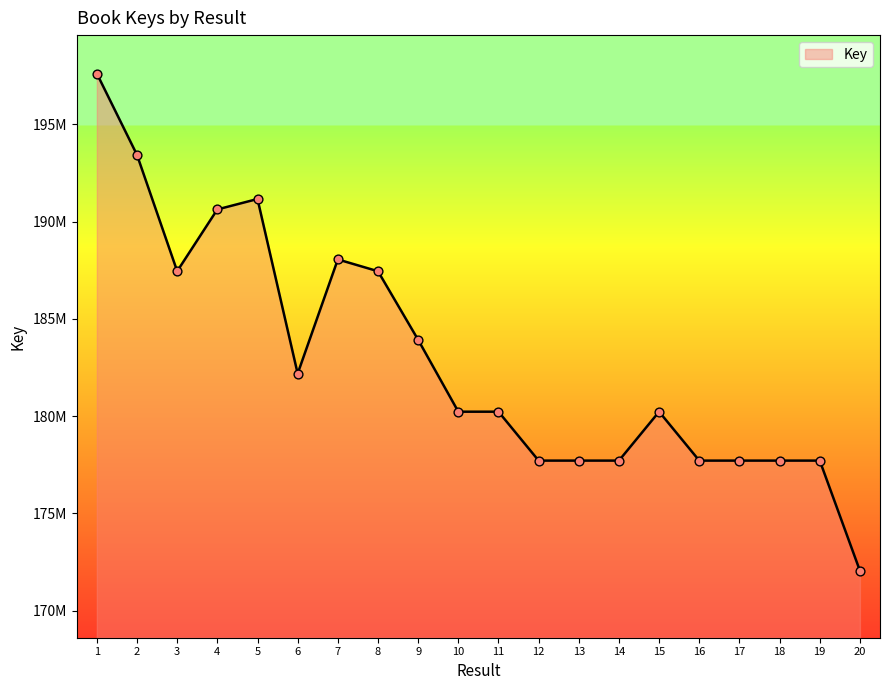

Does the chart have visible grid lines?

No